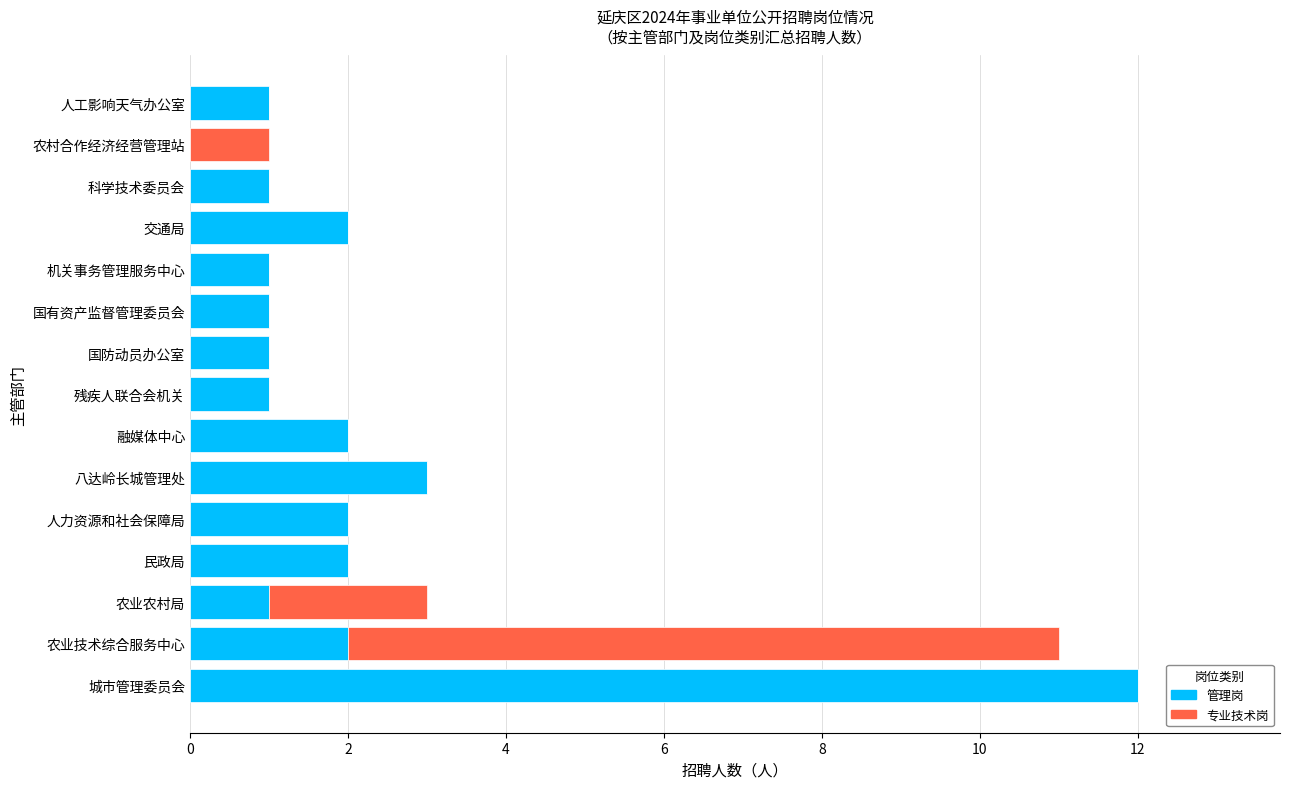

What are all the series names shown in the legend?

管理岗, 专业技术岗